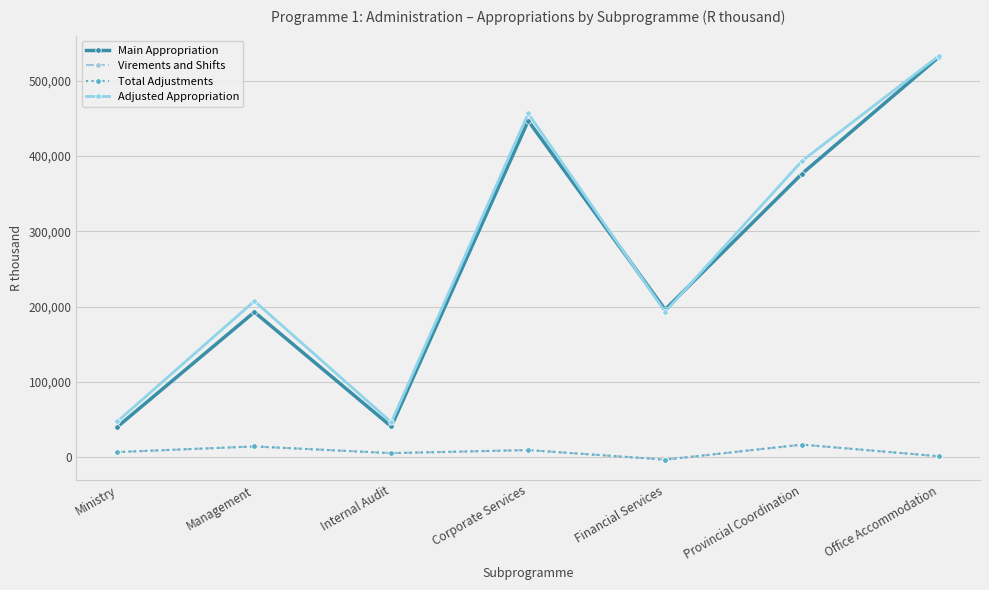

Where is the first local maximum for Adjusted Appropriation?

Management